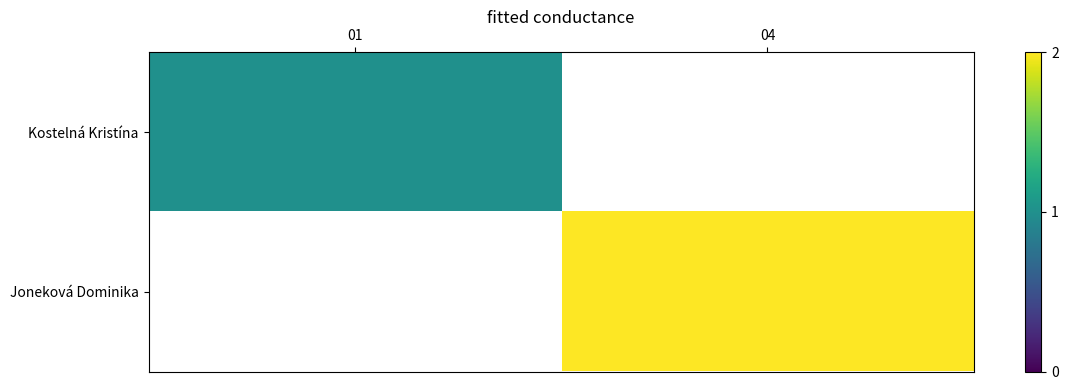

The Joneková Dominika series shows 2.0 at 04. True or false?

True